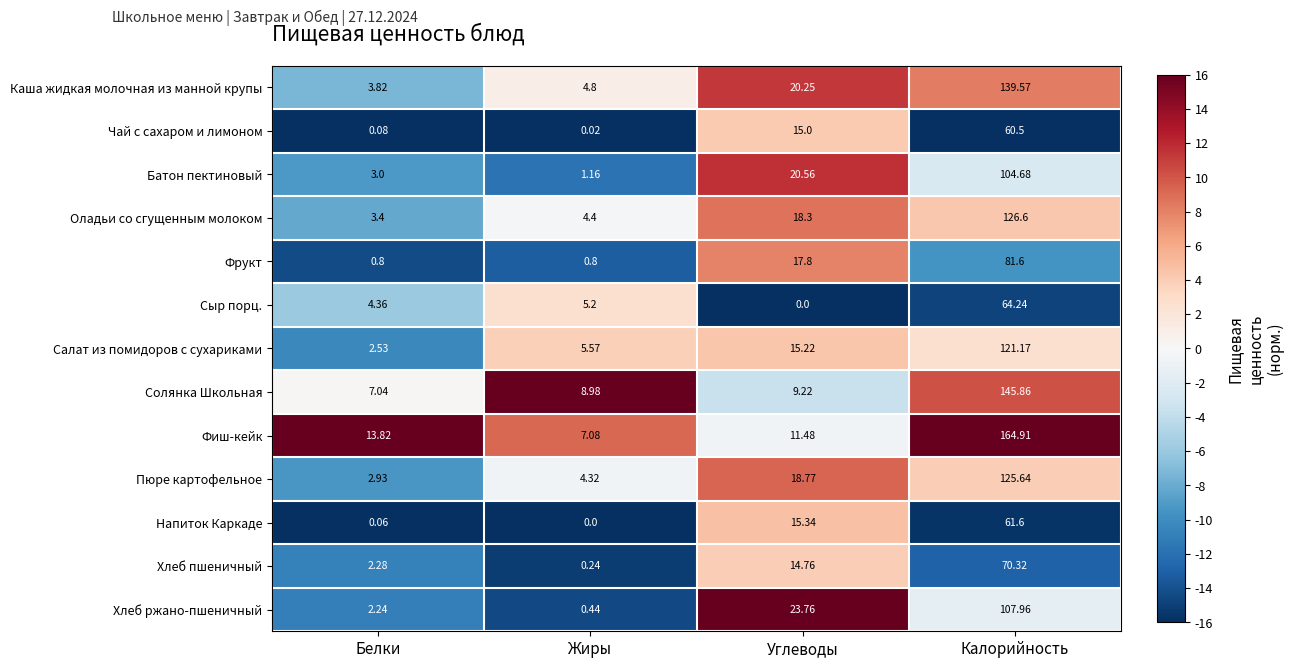

At which label does Фиш-кейк first exceed 13?

Белки